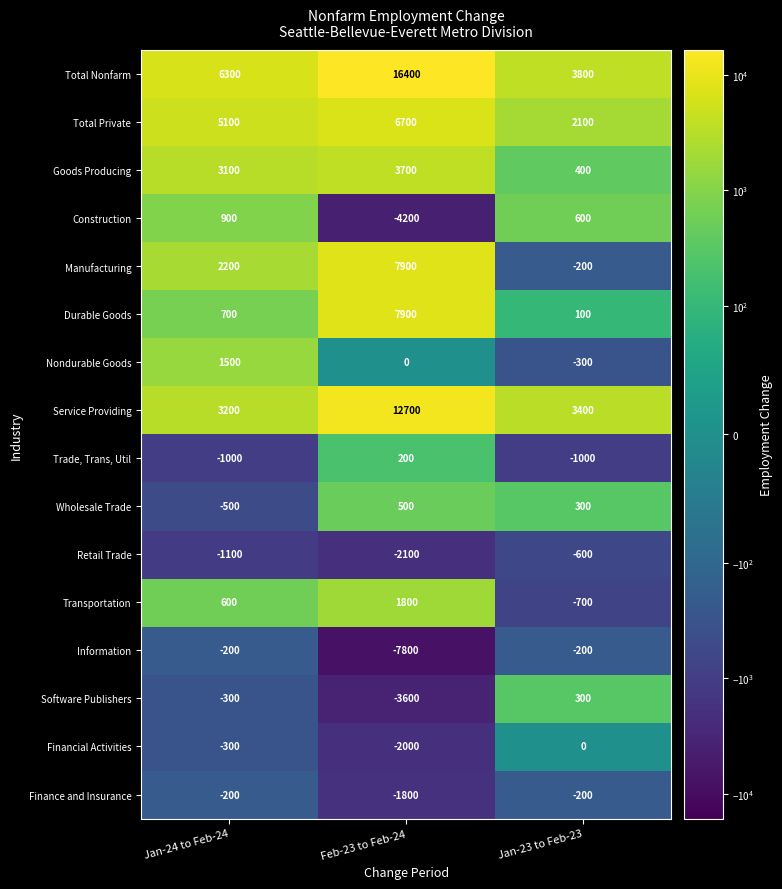

Which series has the largest total across all categories?

Total Nonfarm